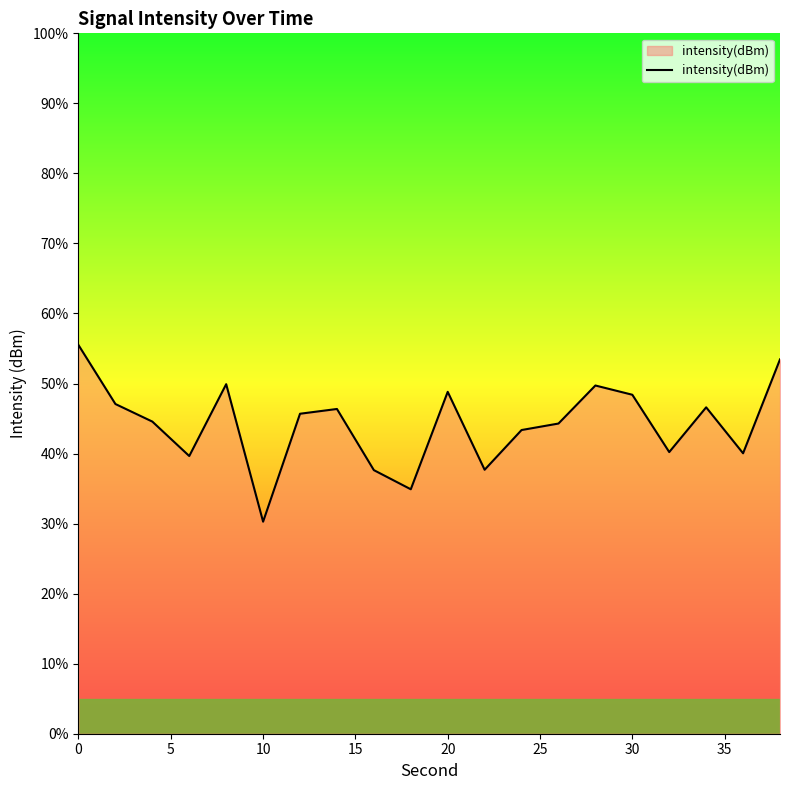

What is the greatest value displayed?

55.5